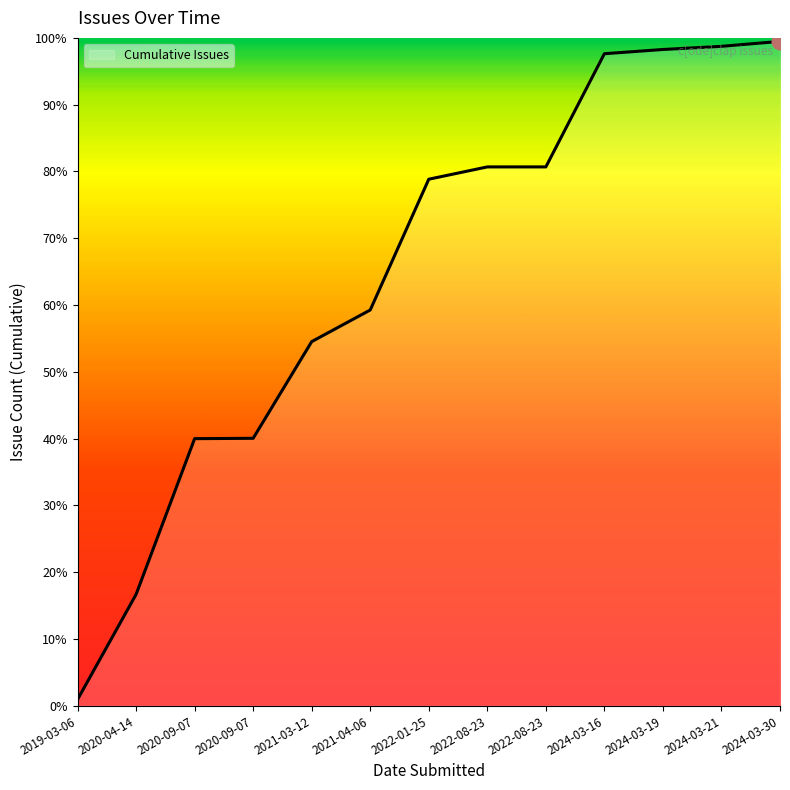

How many lines are shown in the chart?

1